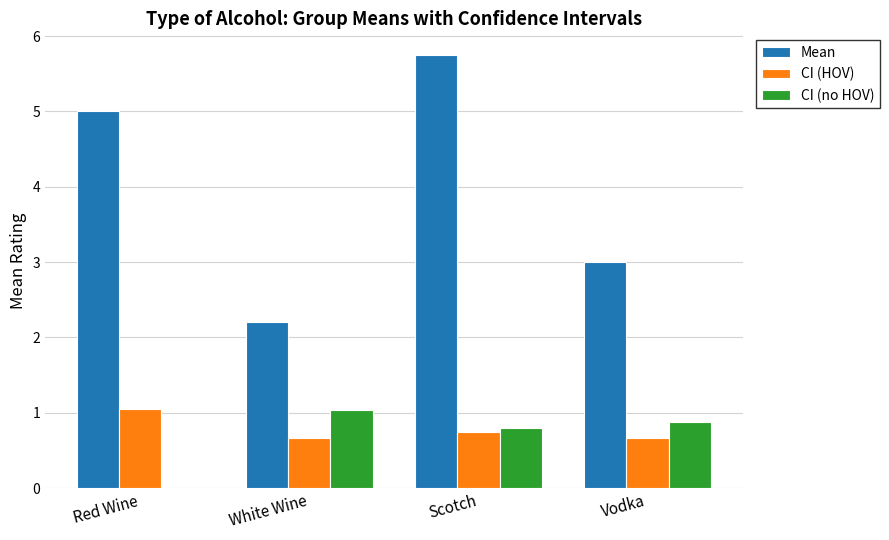

What is the sum of the CI (HOV) values at Scotch and White Wine?

1.4